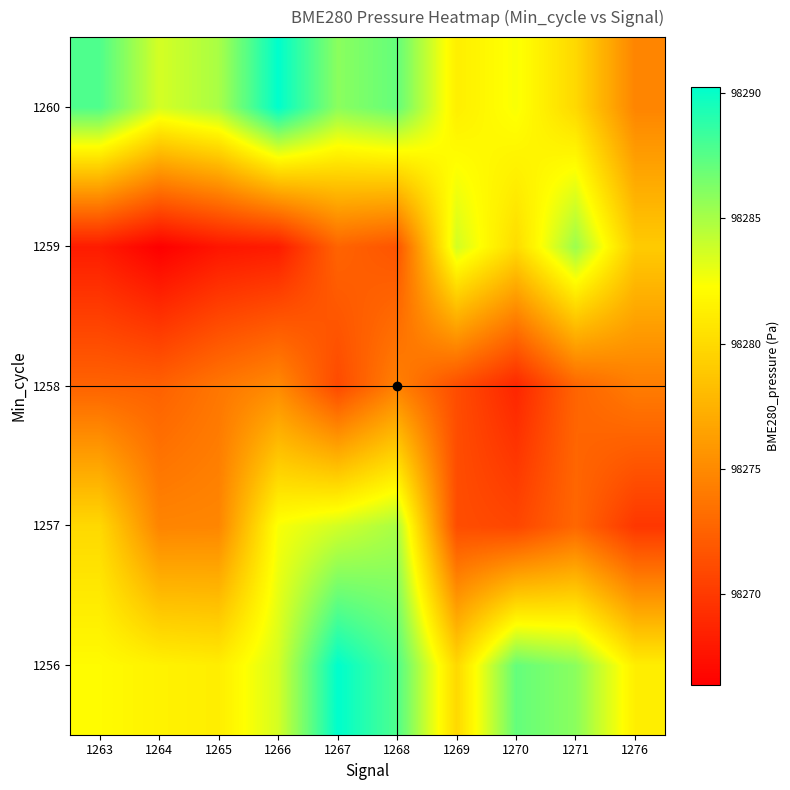

Reading right to left, extract all data points from this chart.

1256: 1276=98281.3	1271=98285.9	1270=98287.1	1269=98279.9	1268=98287.7	1267=98290.2	1266=98283.6	1265=98281.2	1264=98281.5	1263=98282.1
1257: 1276=98269.8	1271=98272.8	1270=98270.8	1269=98271.2	1268=98284.9	1267=98283.7	1266=98282.5	1265=98274.8	1264=98274.7	1263=98279.9
1258: 1276=98274.1	1271=98272.7	1270=98268.8	1269=98271.2	1268=98274.5	1267=98271.0	1266=98275.0	1265=98273.8	1264=98272.5	1263=98272.6
1259: 1276=98279.1	1271=98285.4	1270=98280.1	1269=98283.7	1268=98271.7	1267=98272.6	1266=98268.1	1265=98267.7	1264=98266.4	1263=98268.1
1260: 1276=98274.7	1271=98279.9	1270=98282.5	1269=98281.3	1268=98287.1	1267=98285.9	1266=98290.2	1265=98284.9	1264=98283.6	1263=98287.7